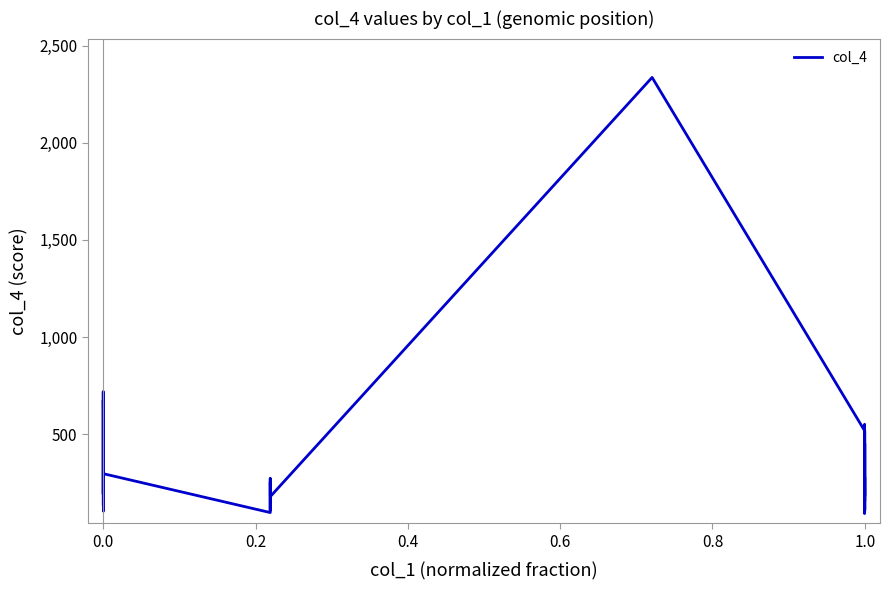

What is the difference between the maximum and minimum values?

2244.5